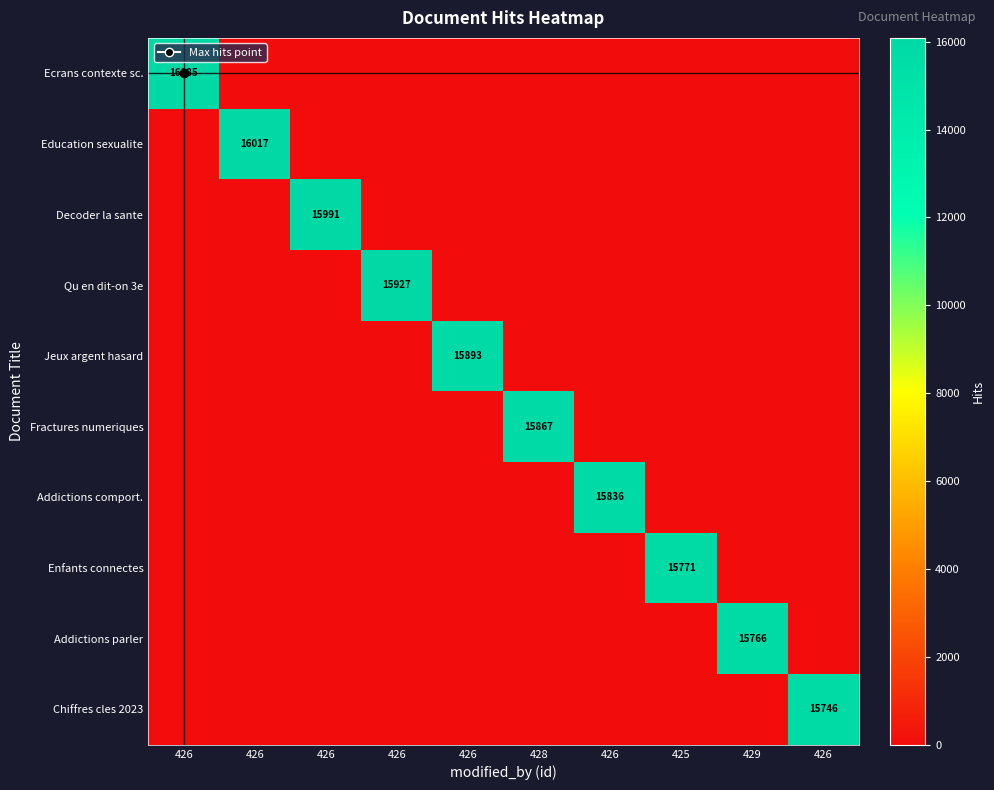

Between 426 and 426, which is larger?

426